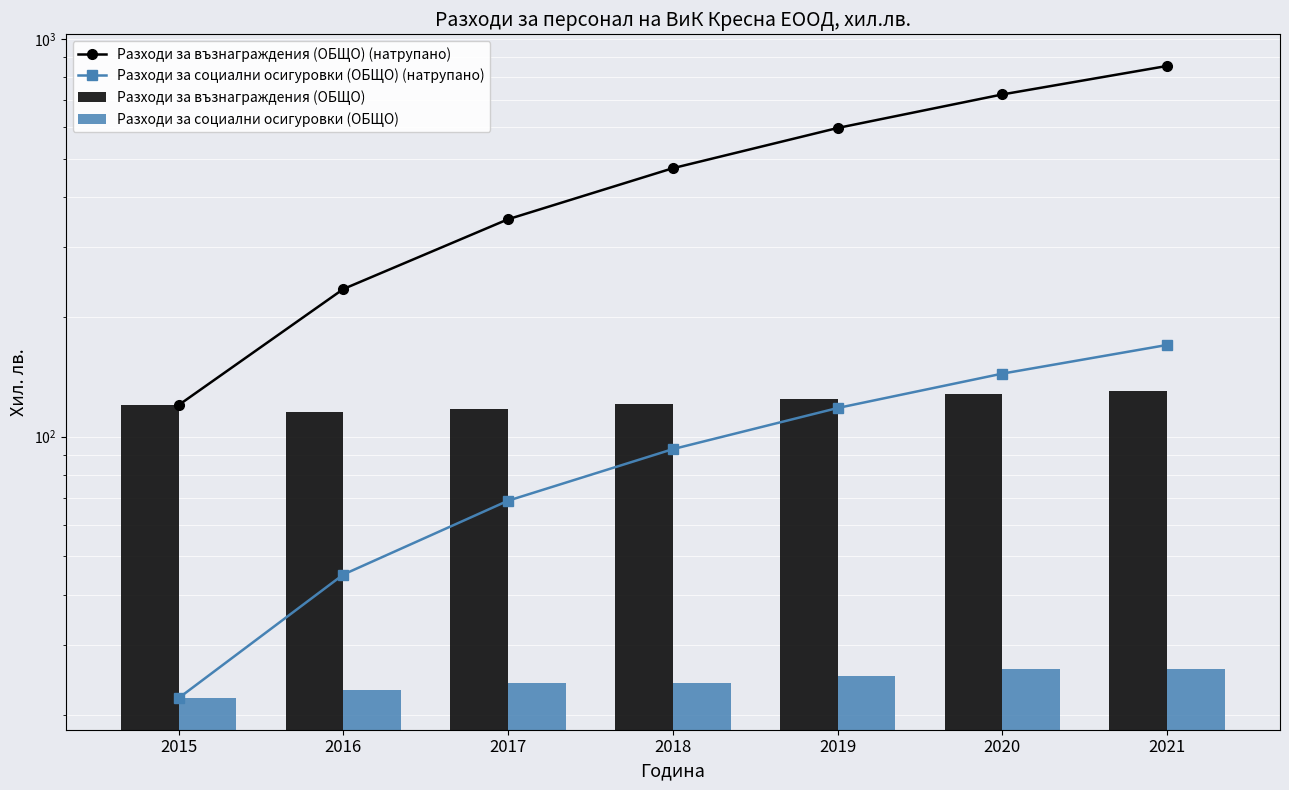

The value of Разходи за социални осигуровки (ОБЩО) (натрупано) at 2016 is 26. True or false?

False